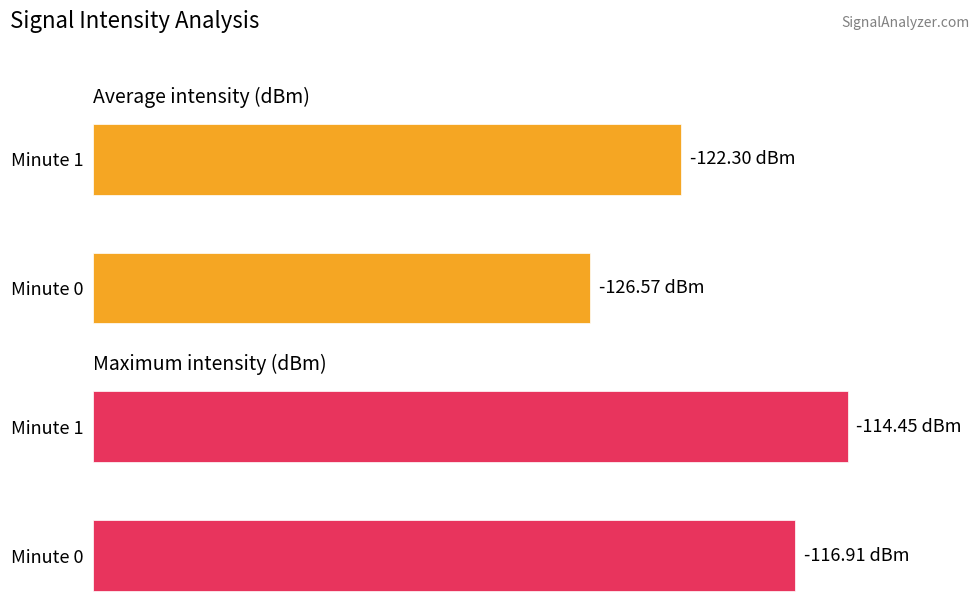

What are all the series names shown in the legend?

Average intensity (dBm), Maximum intensity (dBm)